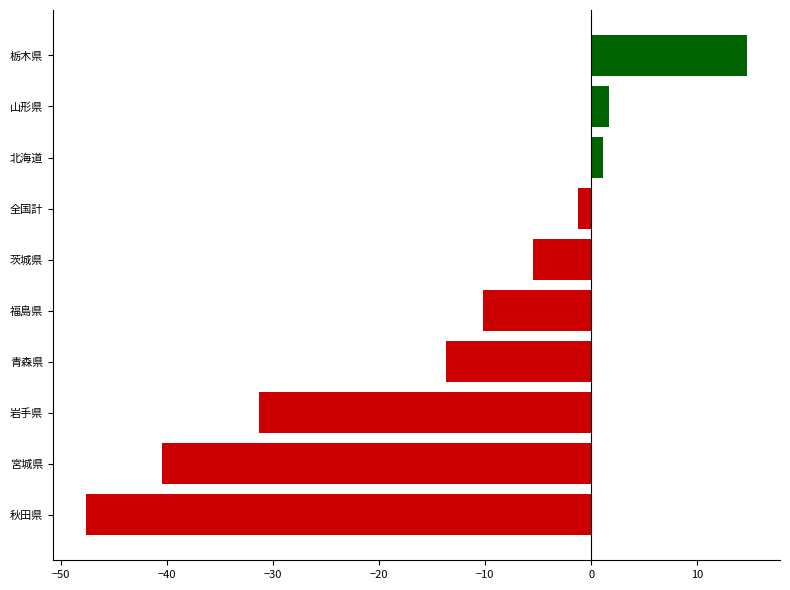

Between 山形県 and 岩手県, which is larger?

山形県